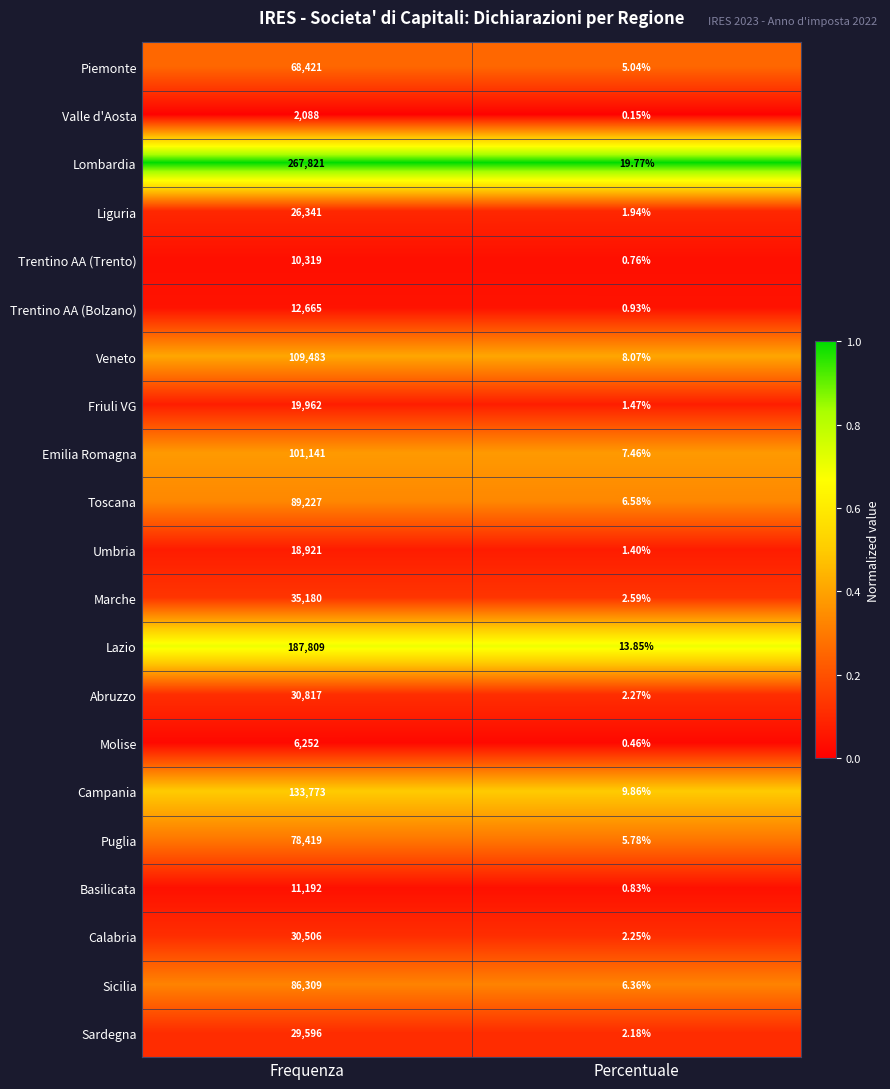

Which series has the widest spread of values?

Lombardia